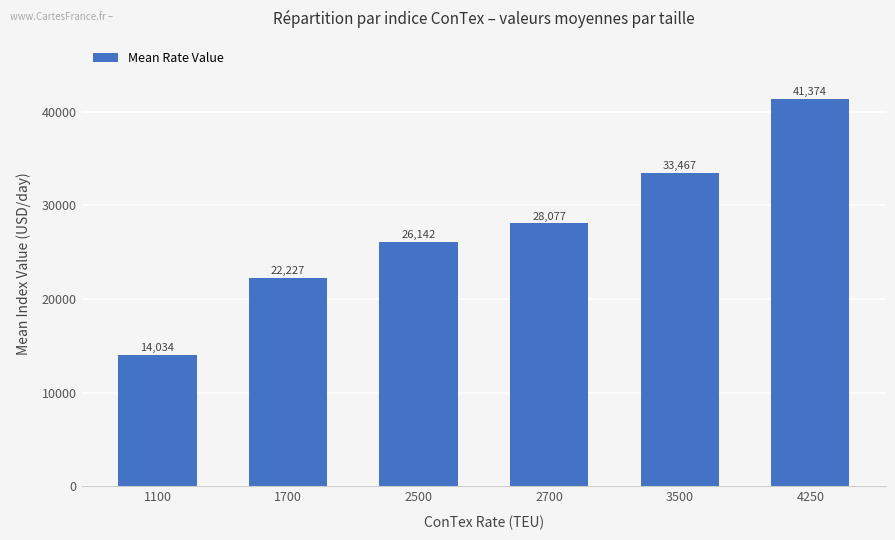

The chart shows a value of 26142.0 at 2500. True or false?

True